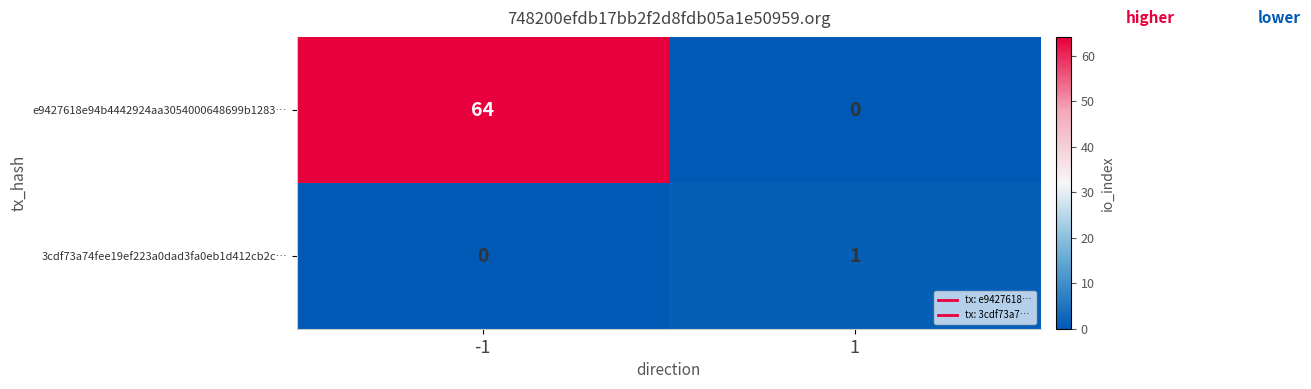

Count the number of data series in this chart.

2